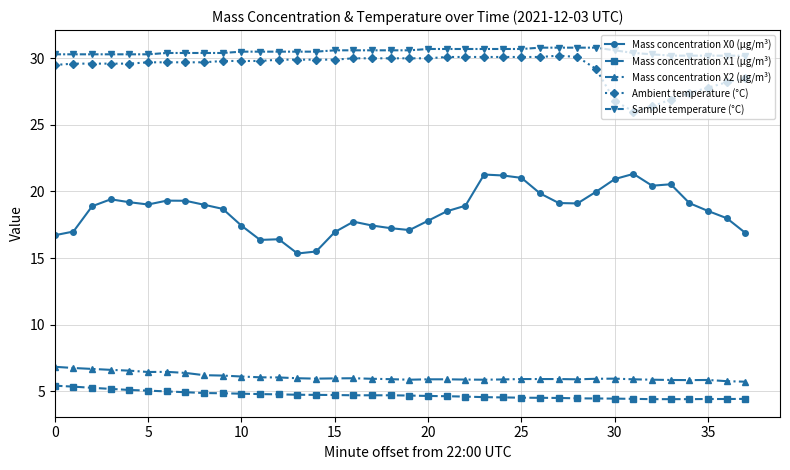

What is the value of the Ambient temperature (°C) point at the 21st from the left?

30.0